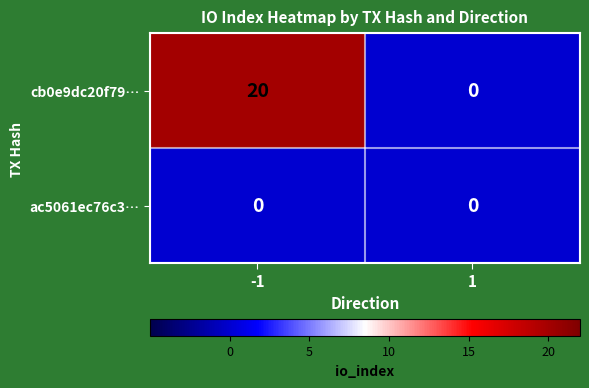

What is the difference between the highest and lowest values at -1?

20